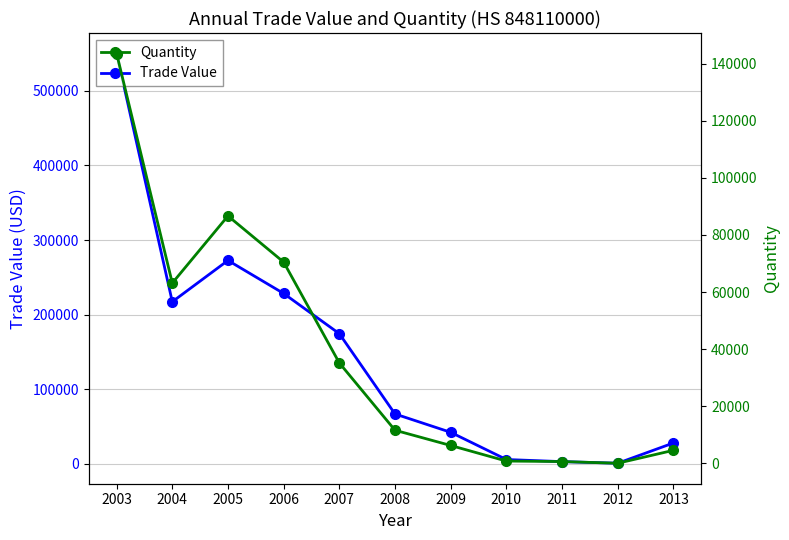

Where does the Quantity series first go above 11607?

2003